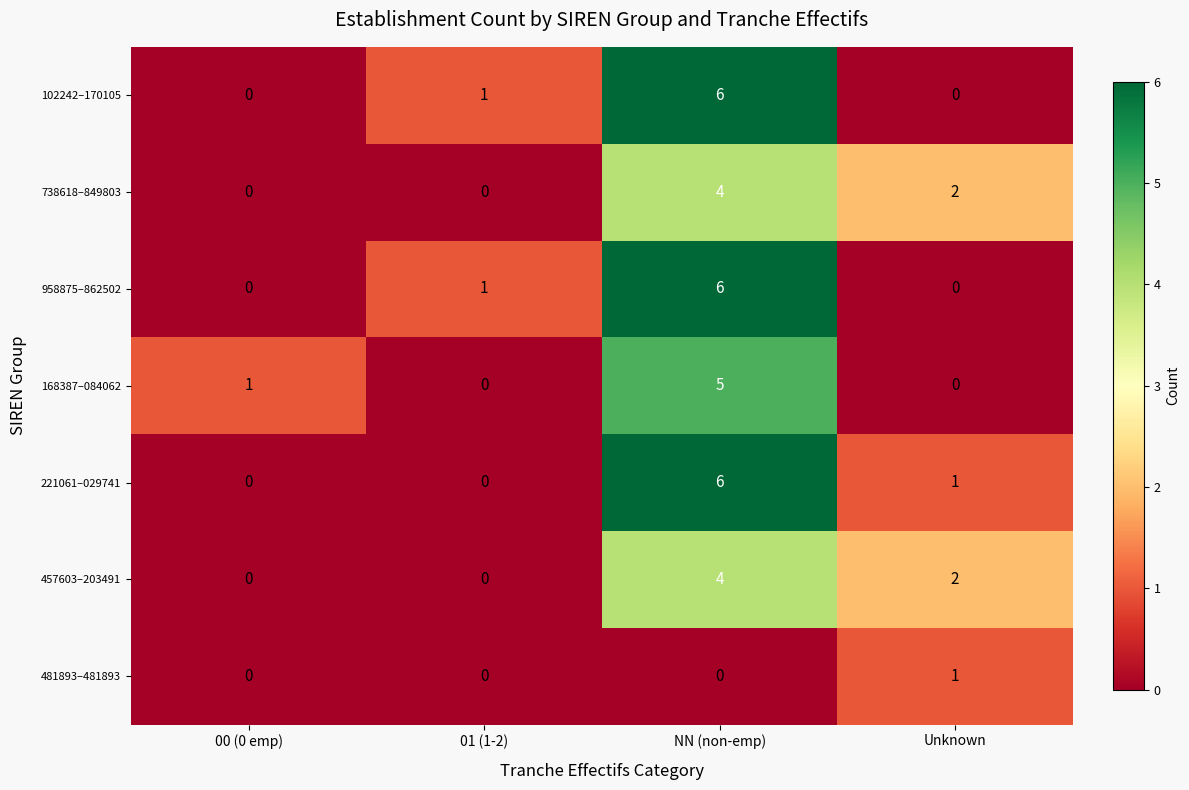

How many 738618–849803 values are between 0 and 4?

4